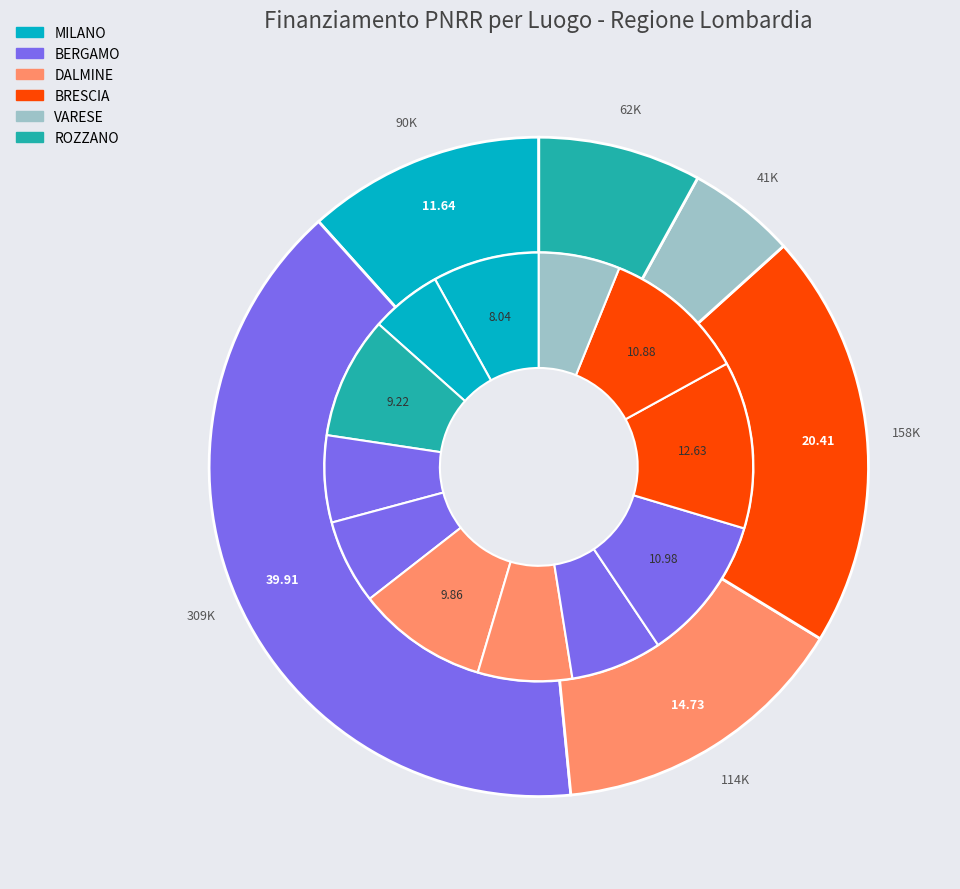

Is the sum of DALMINE-F53D23002570006 and BERGAMO-F53D23003060006 greater than half?

No